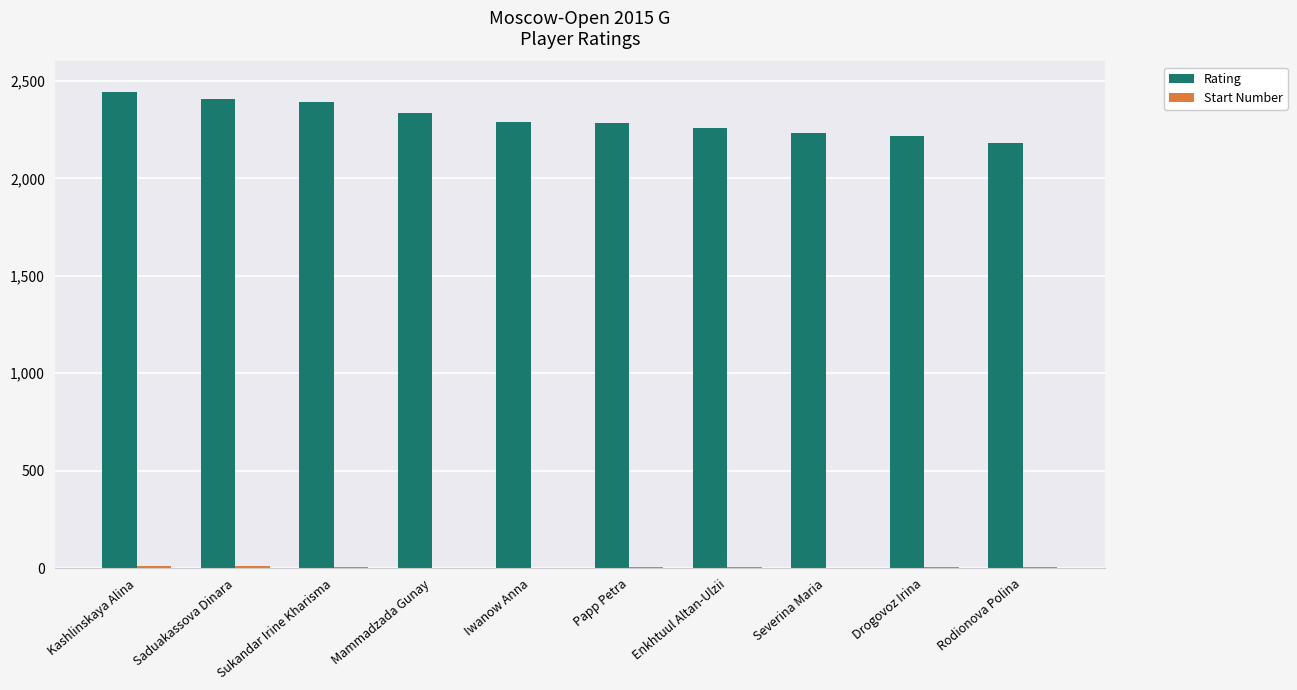

The Rating series shows 1149 at Mammadzada Gunay. True or false?

False